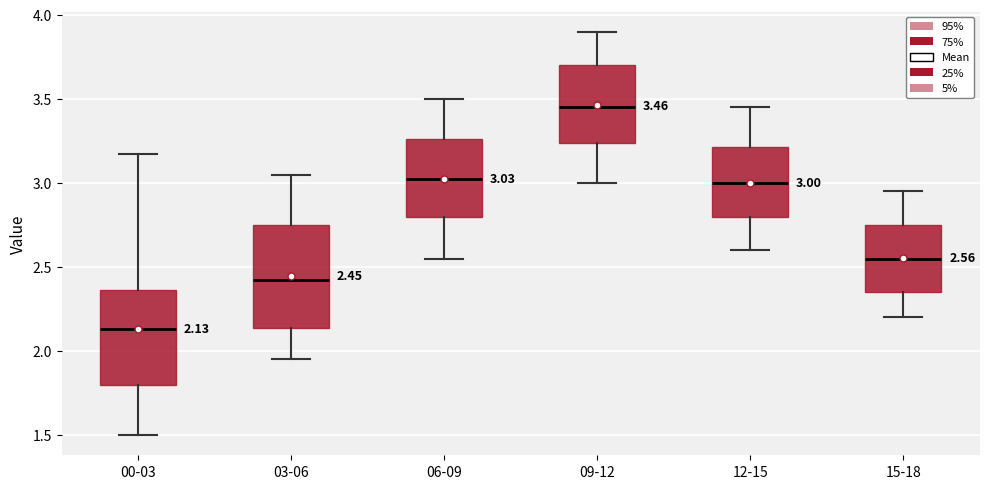

Comparing the boxes themselves (not the whiskers), which one is the tallest?

03-06